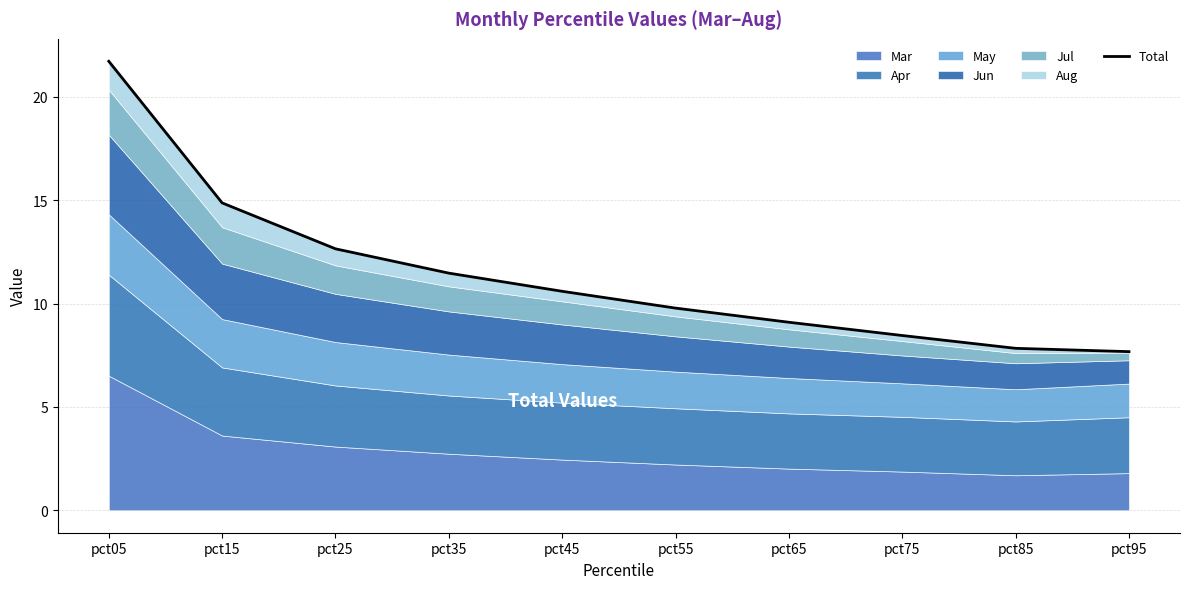

Reading left to right, transcribe all the data shown in this chart.

21.7	14.9	12.6	11.5	10.6	9.8	9.1	8.5	7.8	7.7